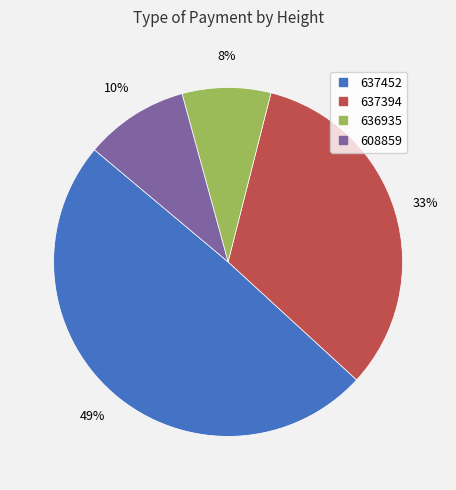

To the nearest percent, what is the difference between the 636935 and 637452 slice percentages?

41%